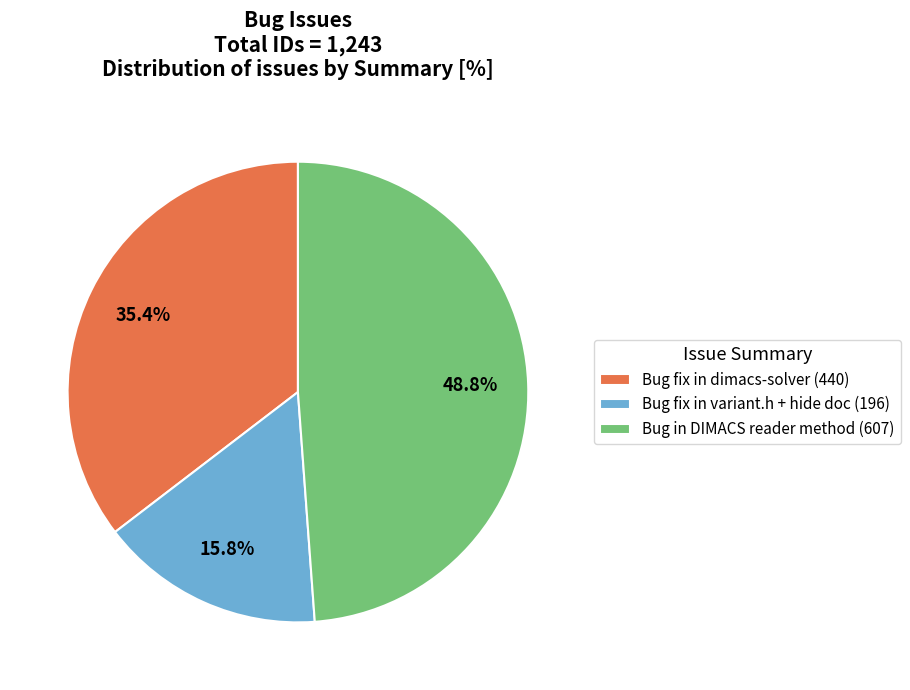

Is the sum of Bug fix in variant.h + hide doc and Bug fix in dimacs-solver greater than half?

Yes